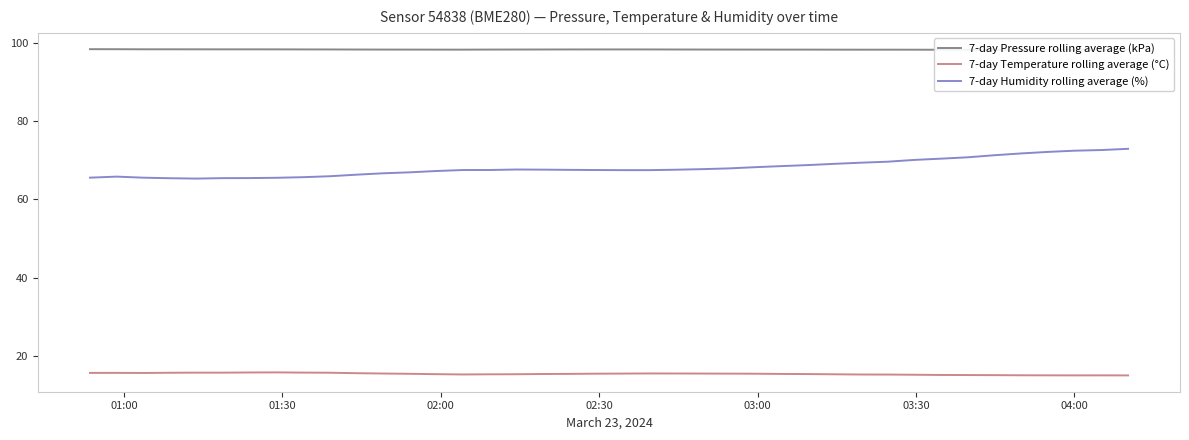

What is the lowest value of the 7-day Temperature rolling average (°C) series?

15.0